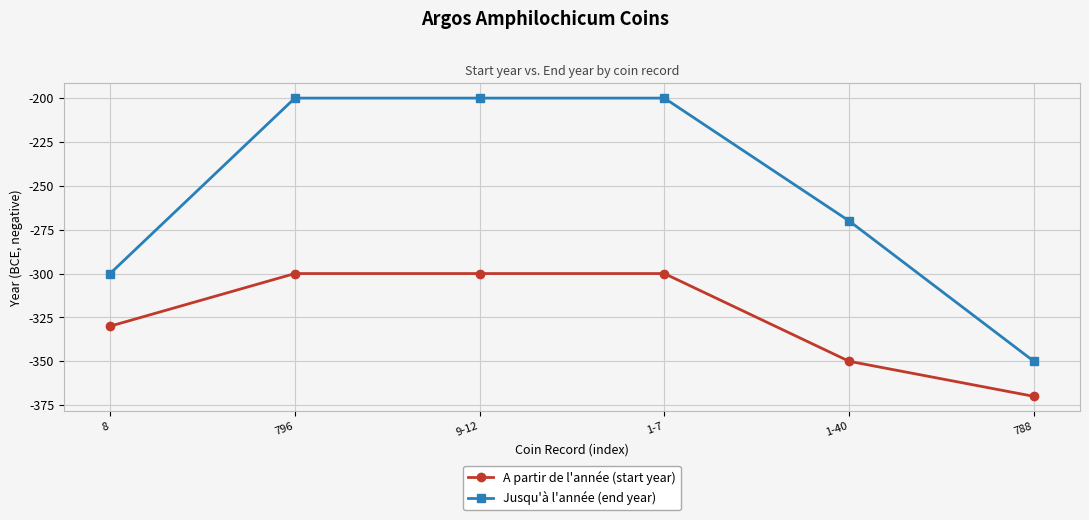

Does the chart have visible grid lines?

Yes